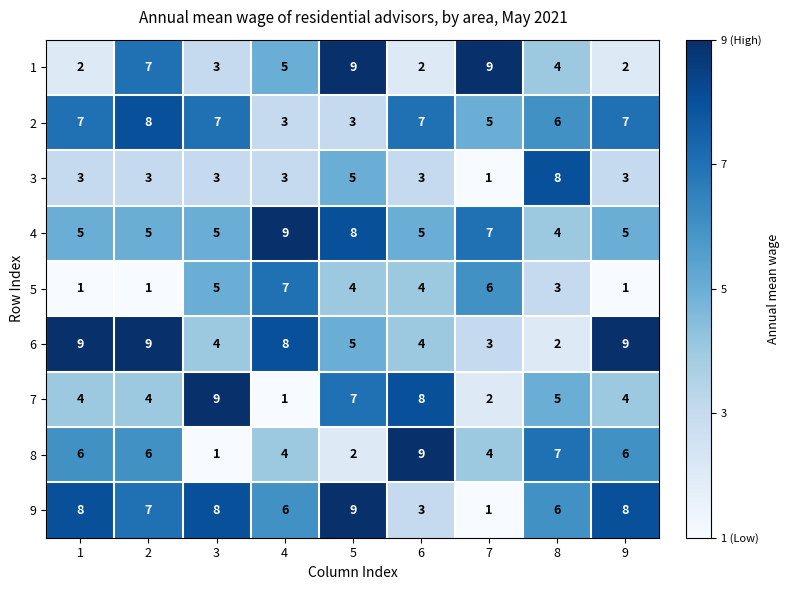

Which series changed the most between 4 and 9?

5